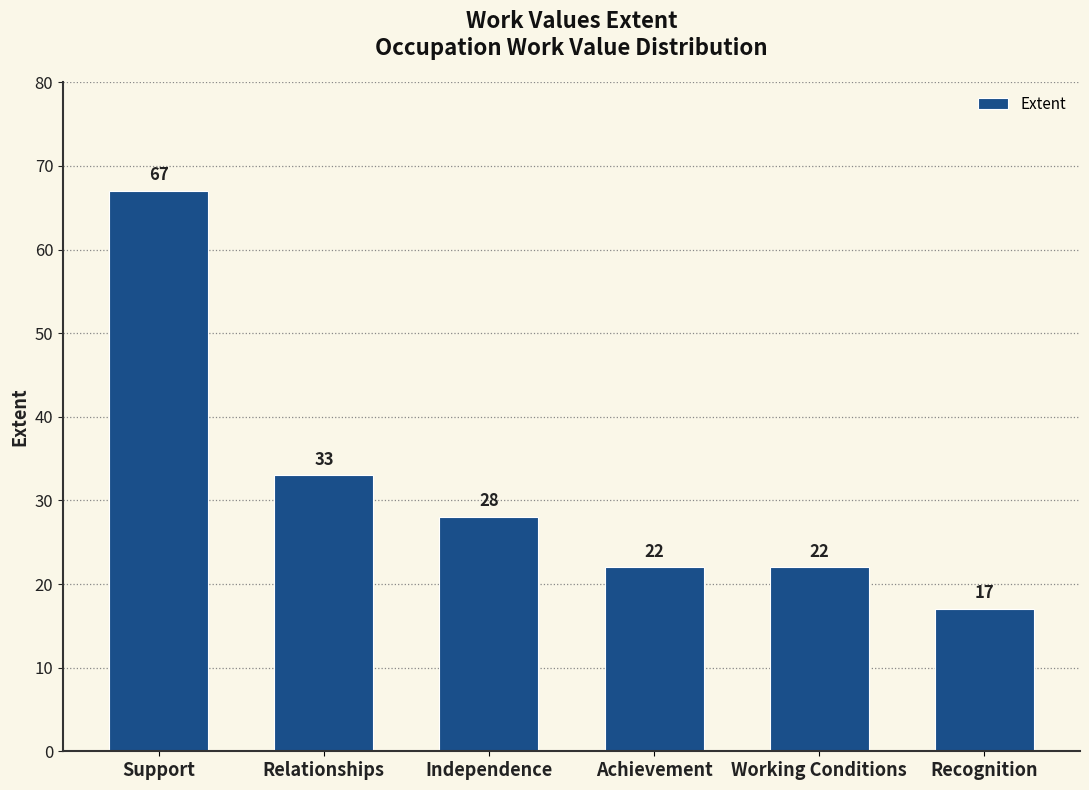

At which label does the data first exceed 28?

Support